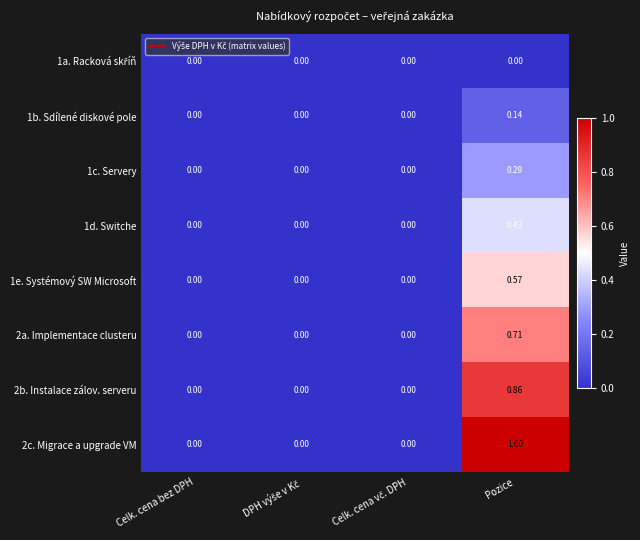

At which label does 2c. Migrace a upgrade VM reach its peak?

Pozice